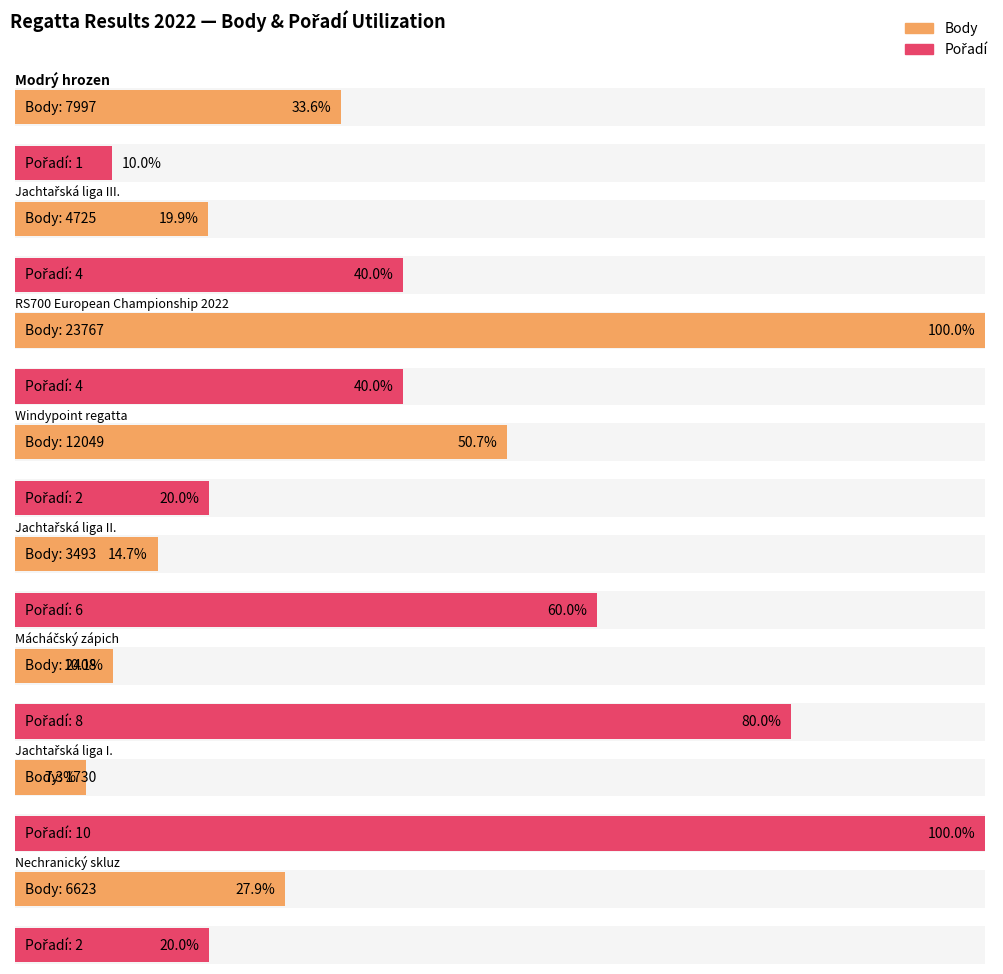

List the labels in order of Pořadí value, smallest first.

Modrý hrozen, Windypoint regatta, Nechranický skluz, Jachtařská liga III., RS700 European Championship 2022, Jachtařská liga II., Mácháčský zápich, Jachtařská liga I.